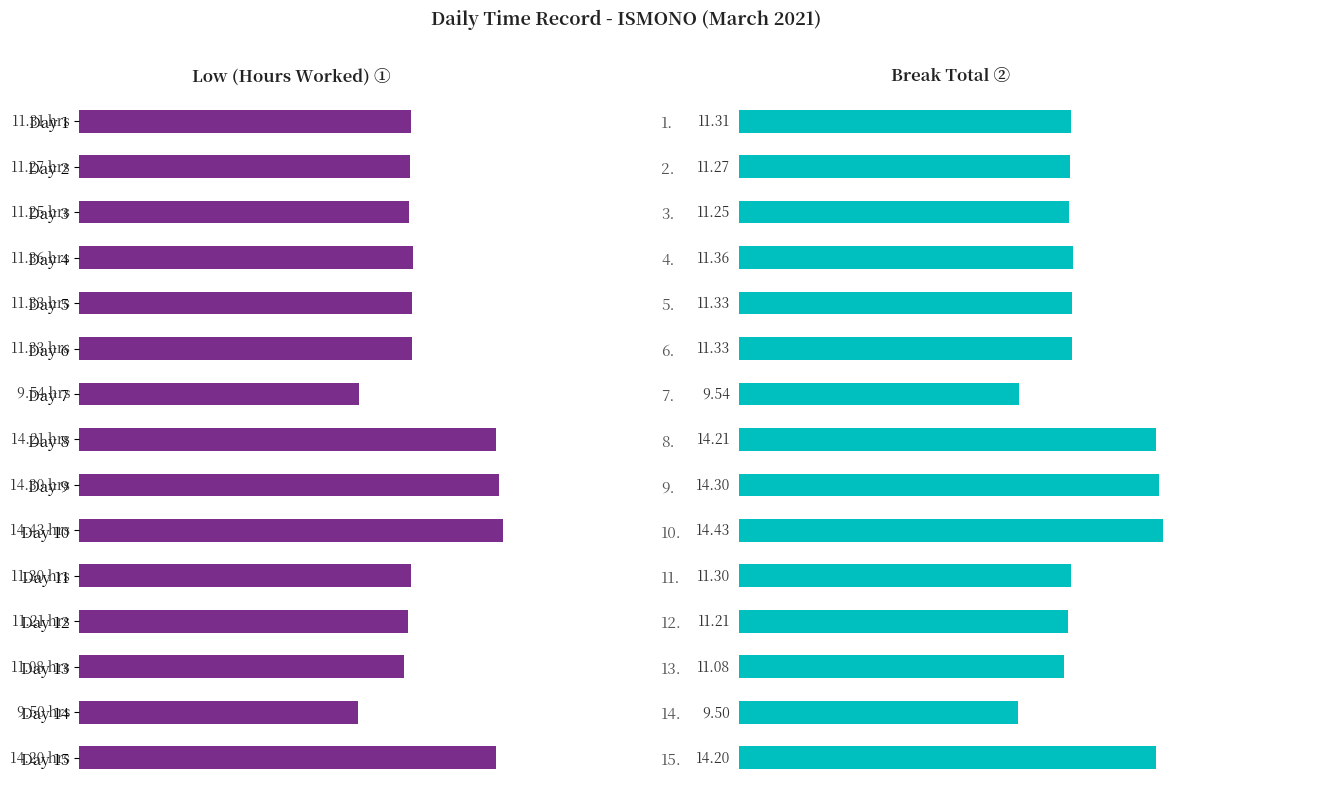

Does the chart contain any negative values?

No